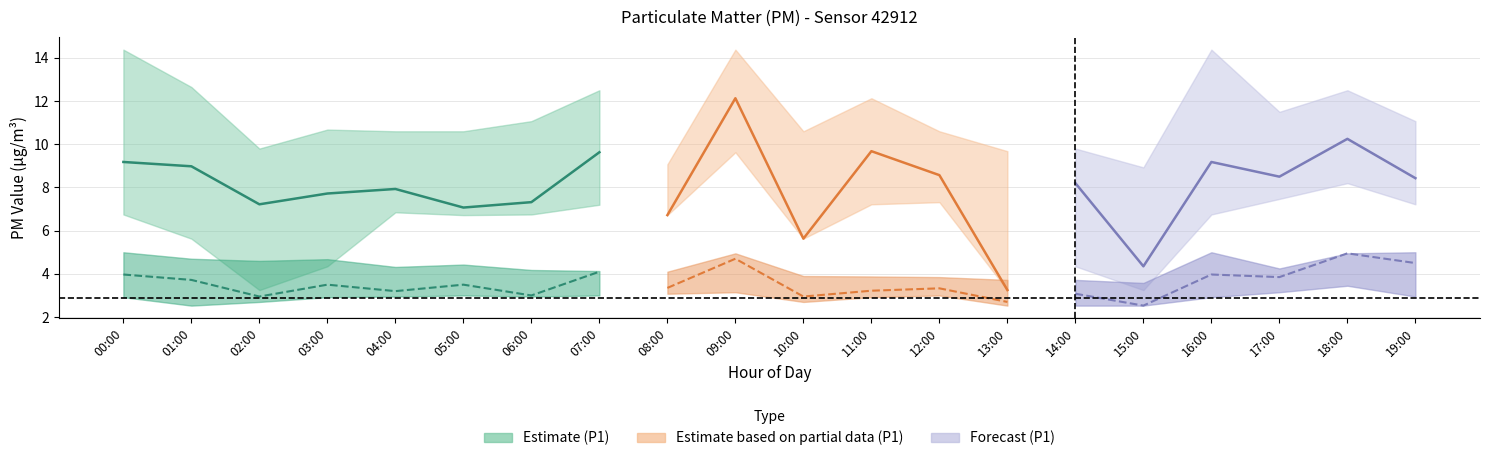

What is the approximate value of P1 at 04:00?

7.9